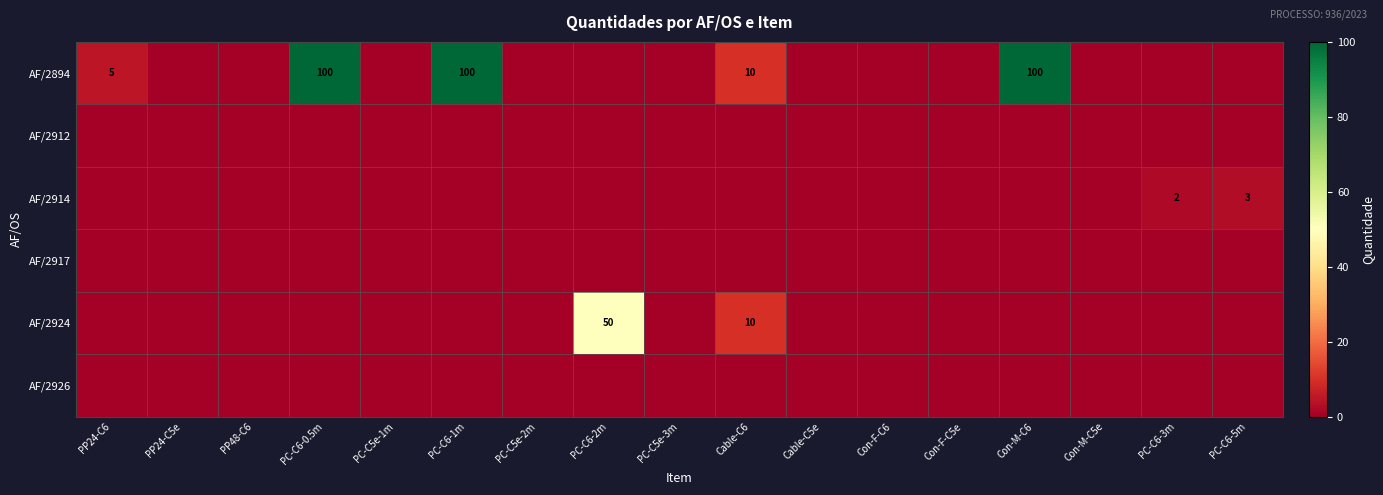

Is it true that AF/2894 equals 100 at Con-M-C6?

True